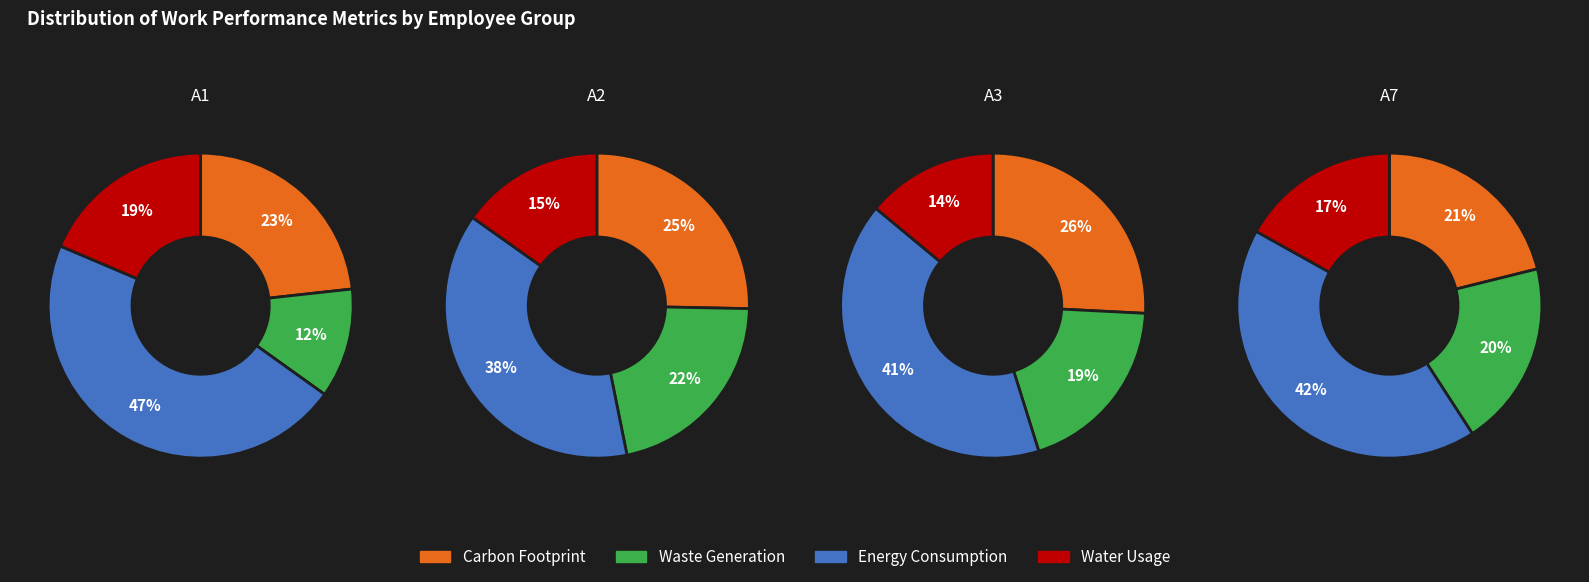

True or false: 2 accounts for 0% of the total.

True